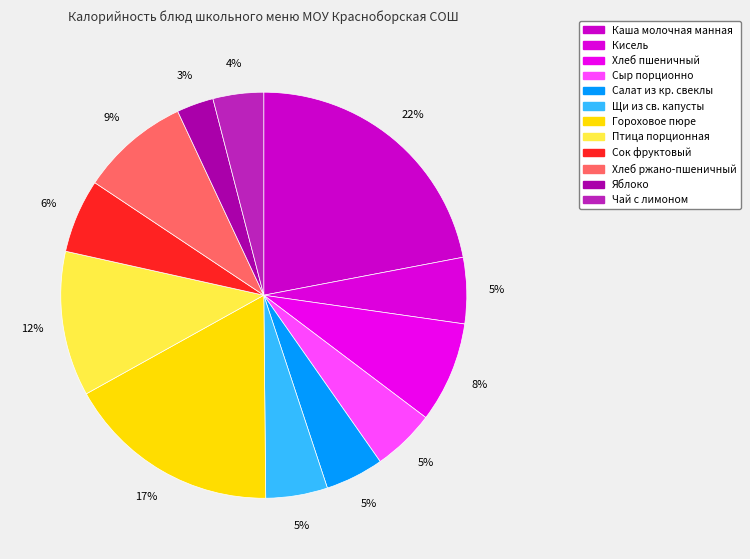

How many segments does this pie chart have?

12